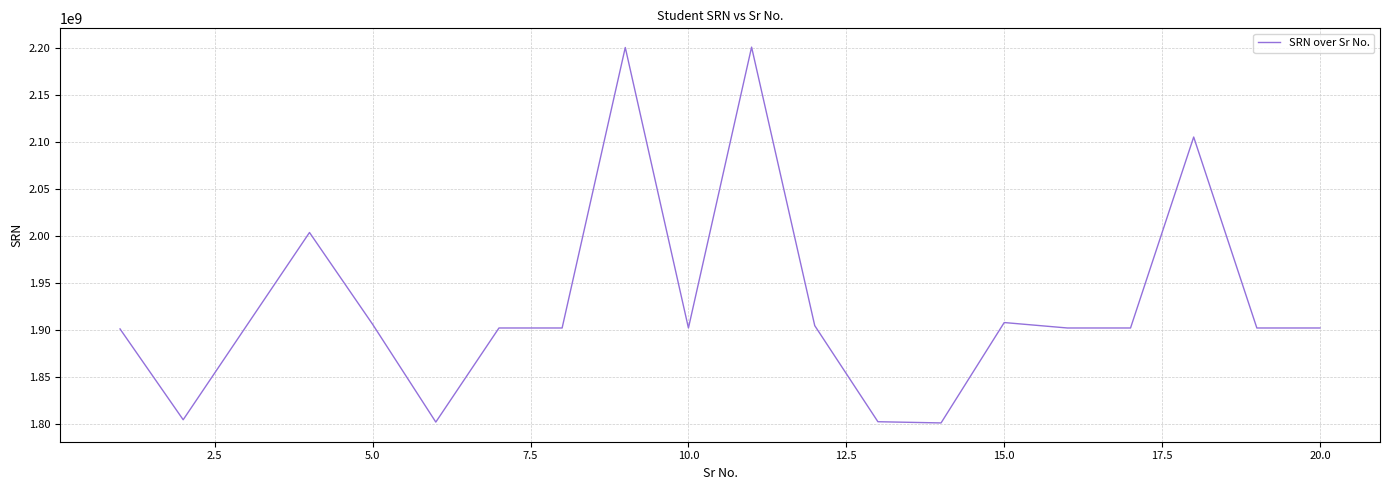

What is the maximum value shown in the chart?

2200866589